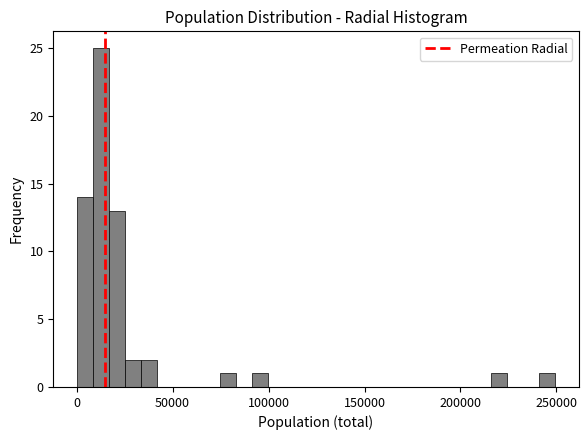

Around what value on the x-axis is the tallest bar? Give the approximate position of its centre, as read against the axis.

15000